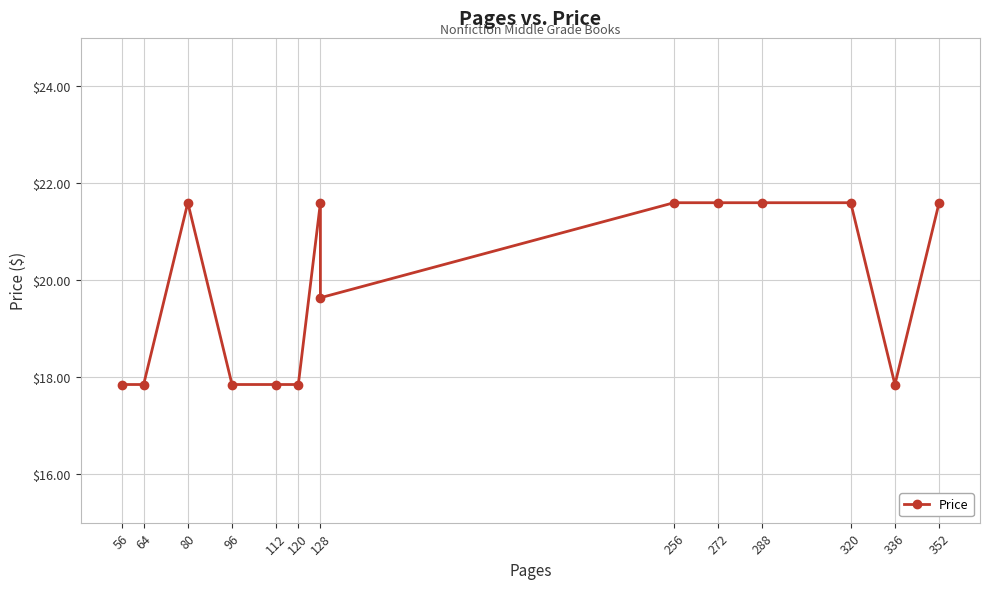

How many categories are shown in the chart?

14